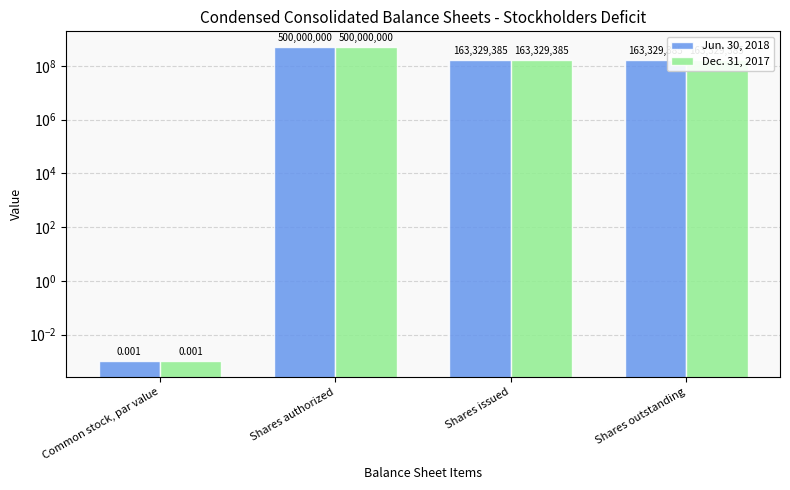

How many Dec. 31, 2017 values are between 163329385 and 500000000?

3